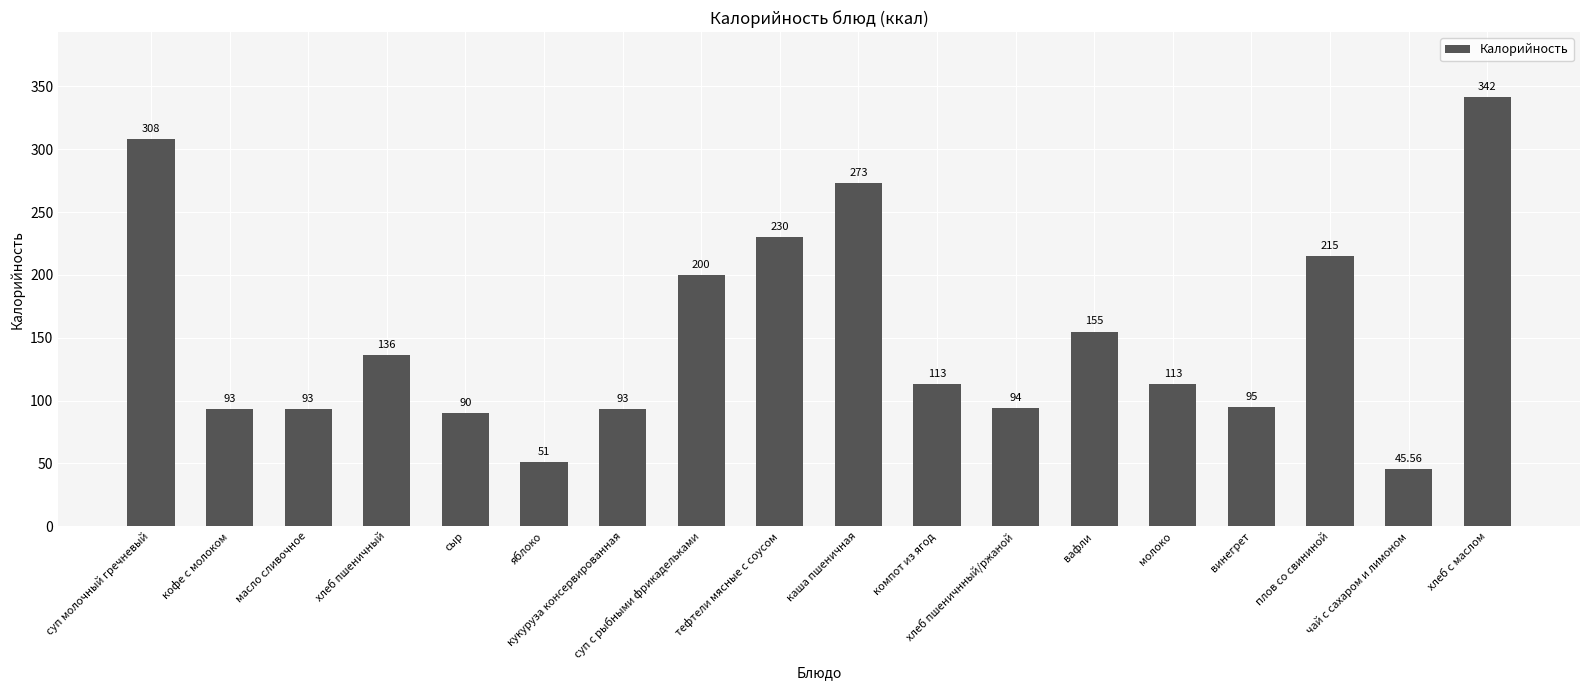

Does the chart contain any negative values?

No